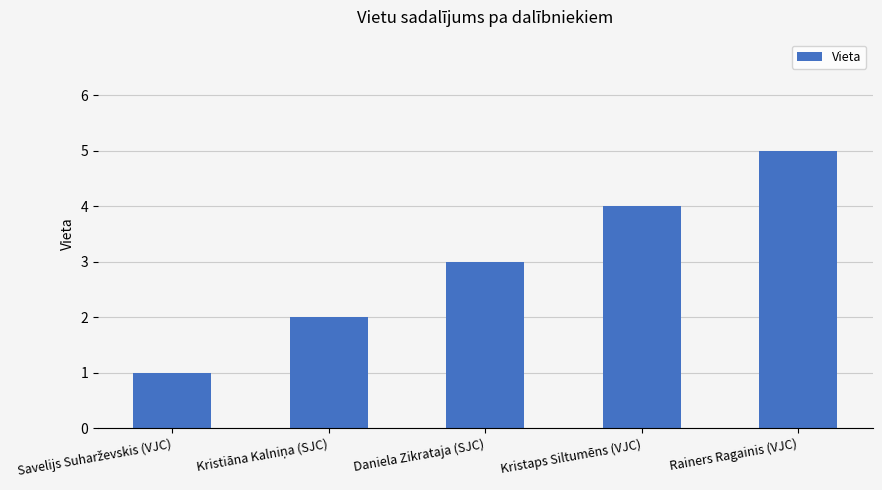

What value does the data have at Daniela Zikrataja (SJC)?

3